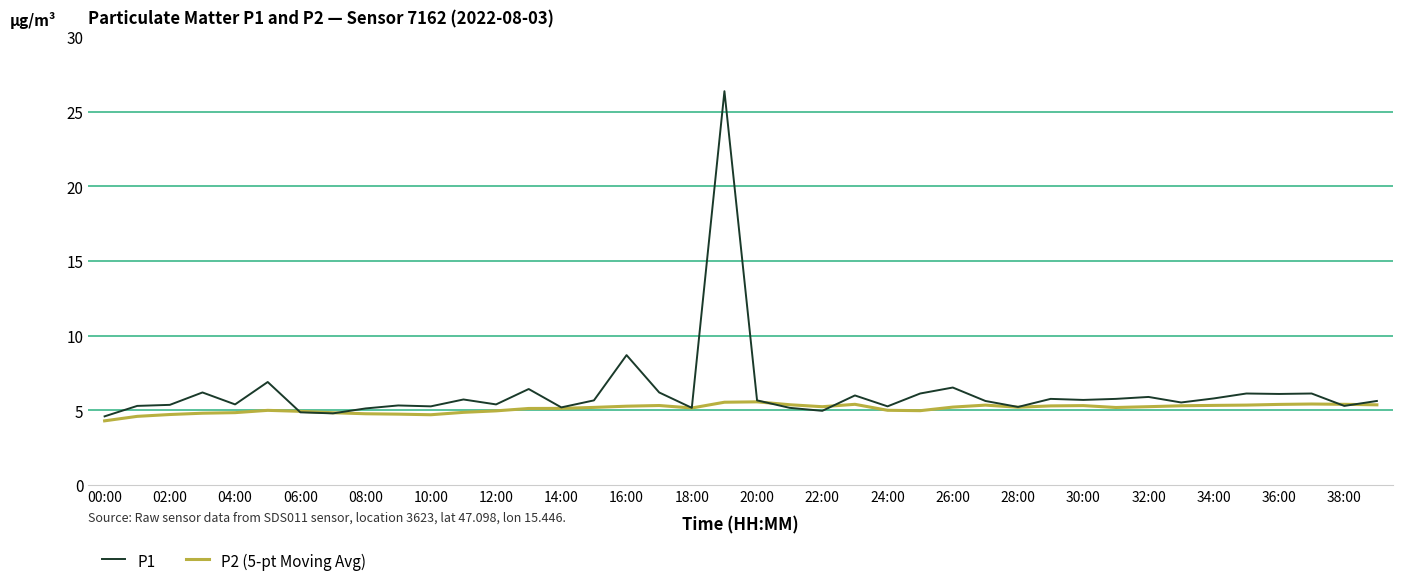

What is the minimum value shown in the chart?

4.3